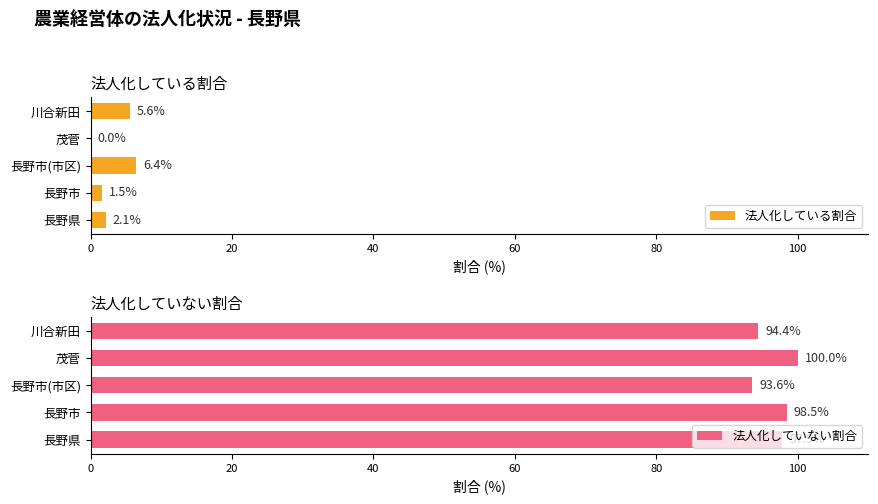

True or false: 法人化している割合 has a value of 9.5 at 川合新田.

False